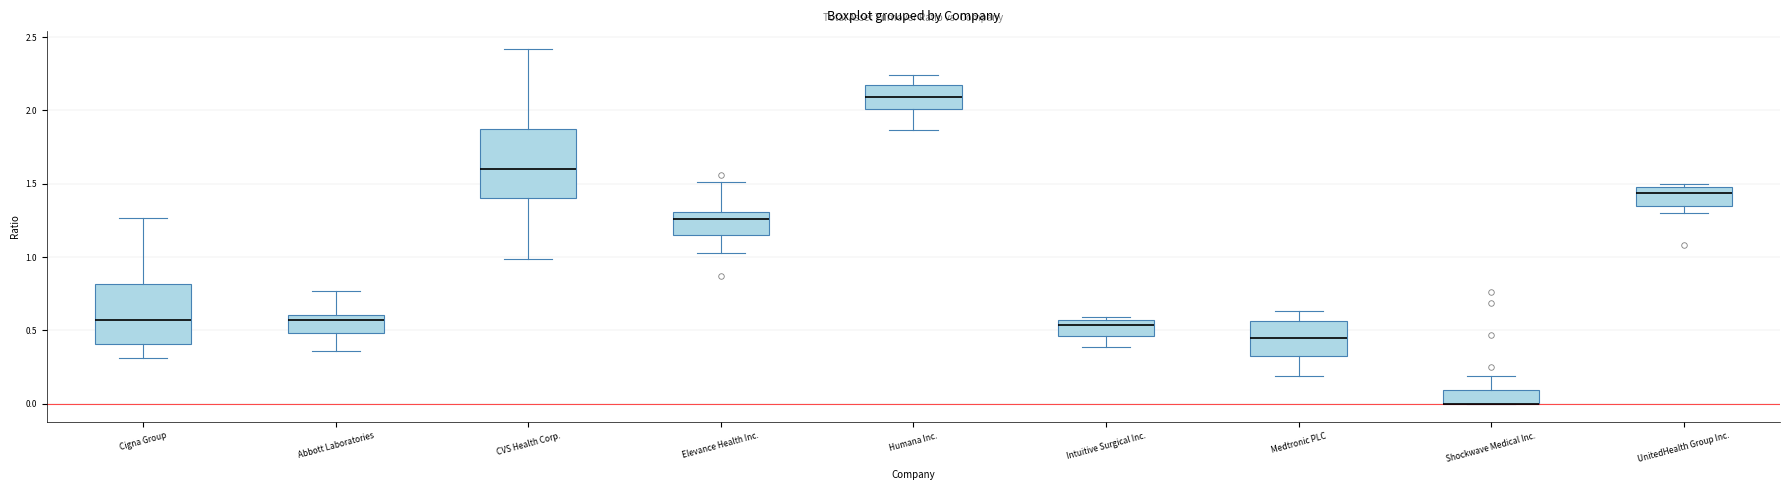

Which box is the tallest, from its lower edge to its upper edge?

CVS Health Corp.